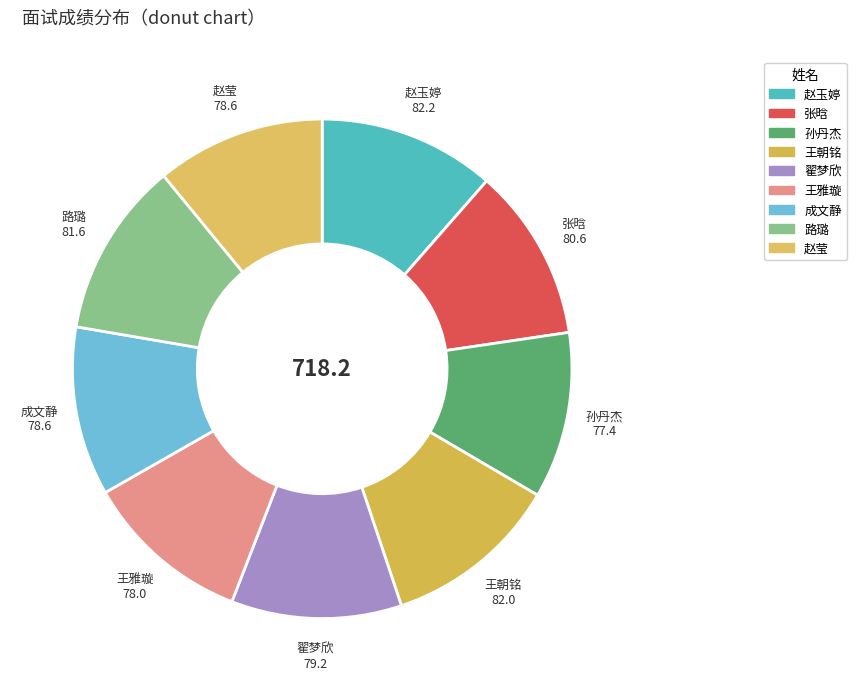

What is the ratio of the value at 王雅璇 to the value at 孙丹杰?

1.0